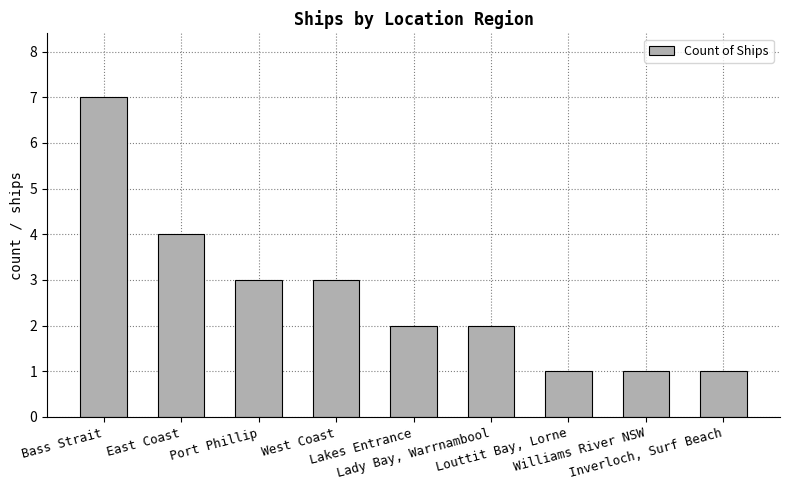

Which label corresponds to the largest value in the chart?

Bass Strait